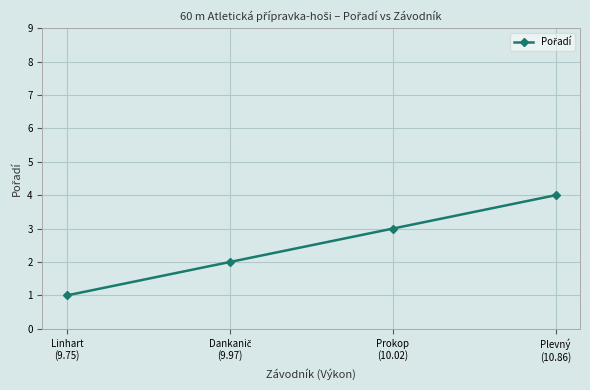

True or false: there are more than 0 points higher than both neighbors.

False